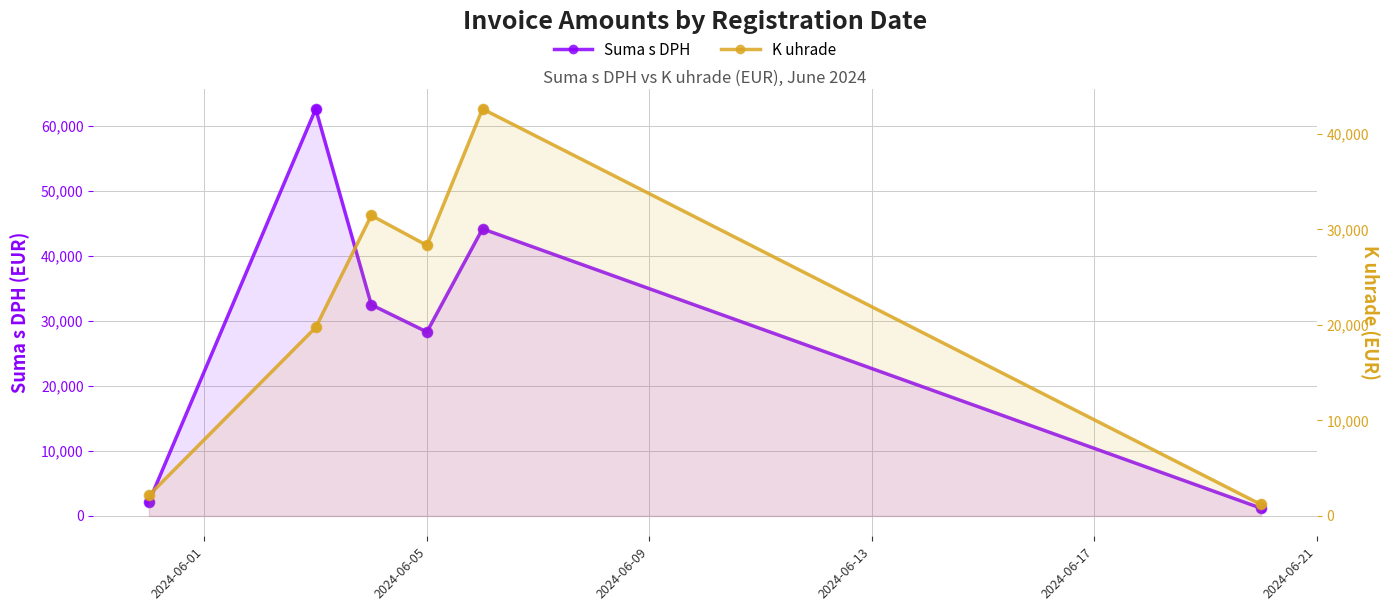

Which series has the widest spread of Y values?

Suma s DPH